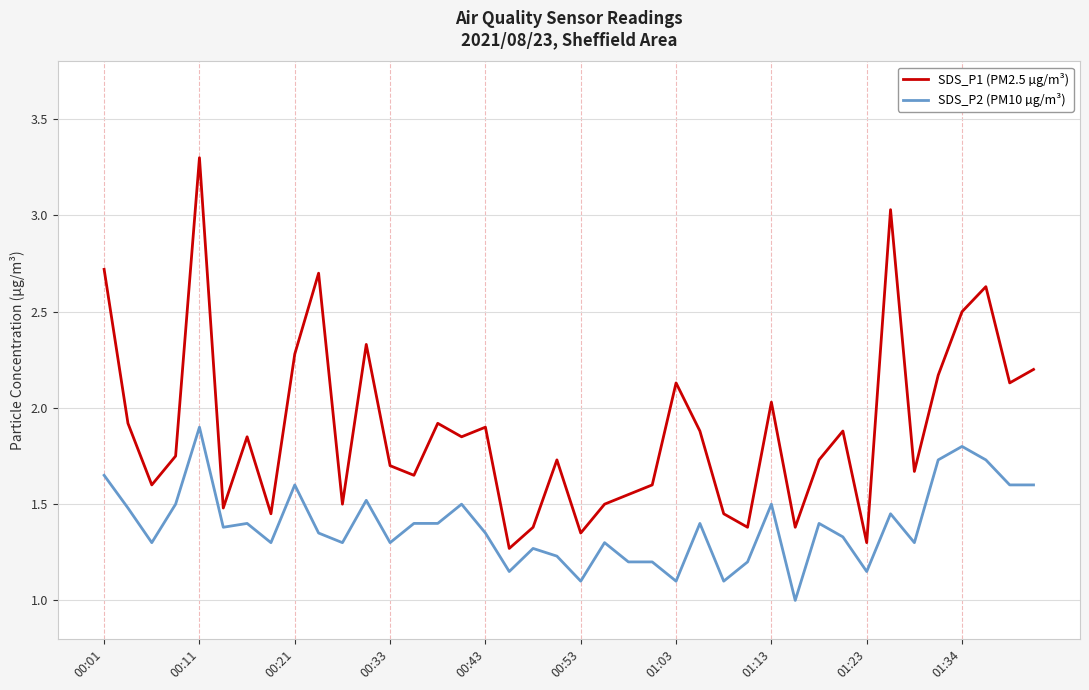

What is the greatest value displayed?

3.3